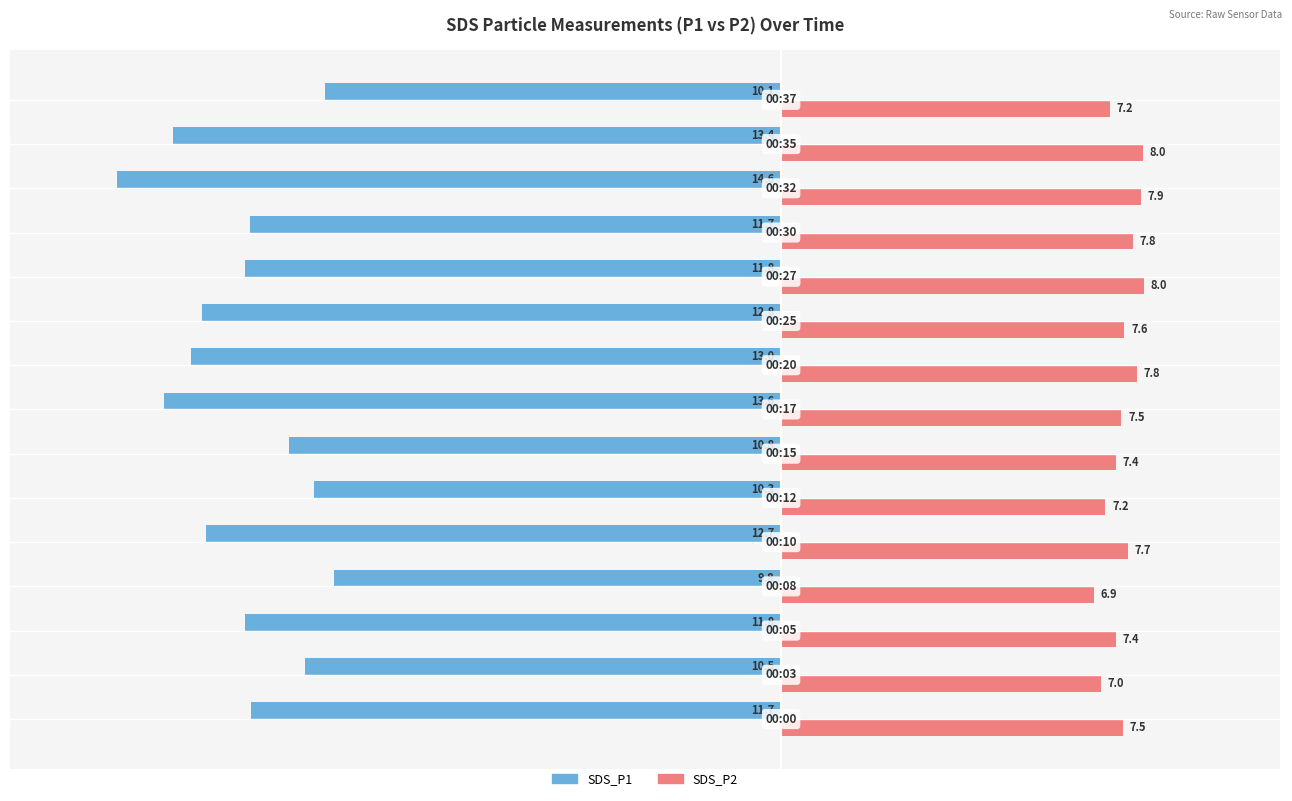

What is the sum of all SDS_P2 values?

112.9